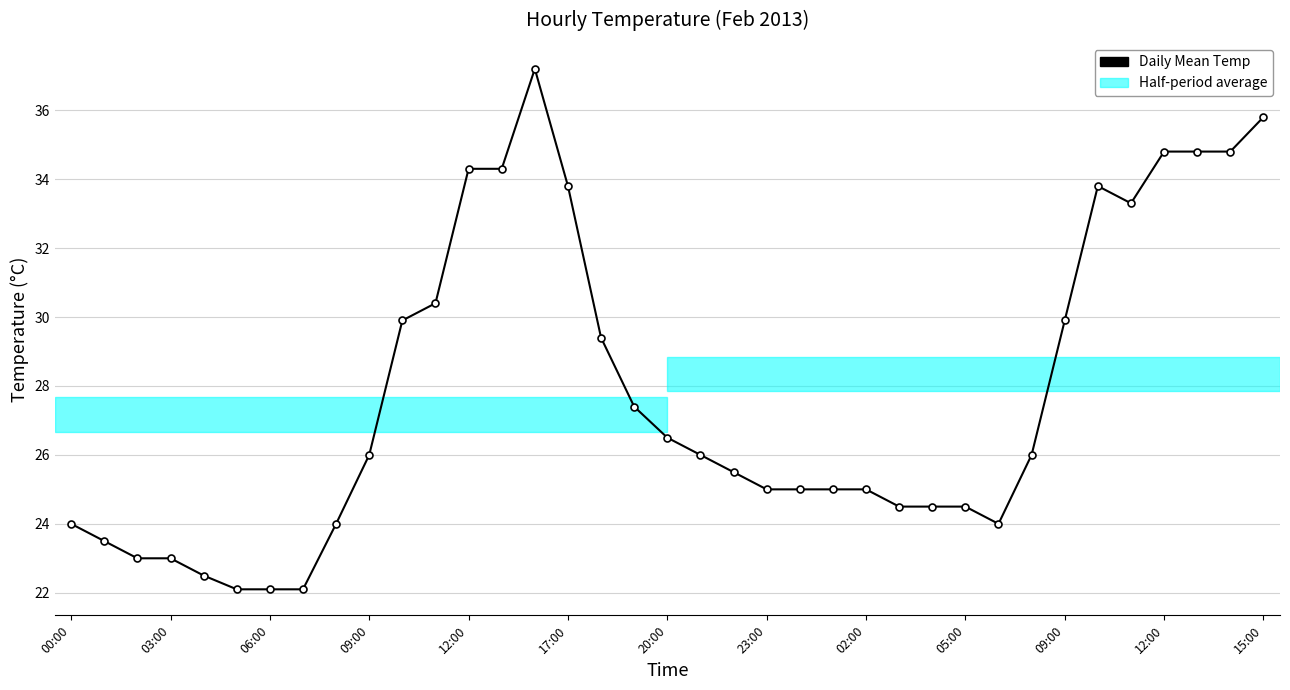

How many lines are shown in the chart?

1